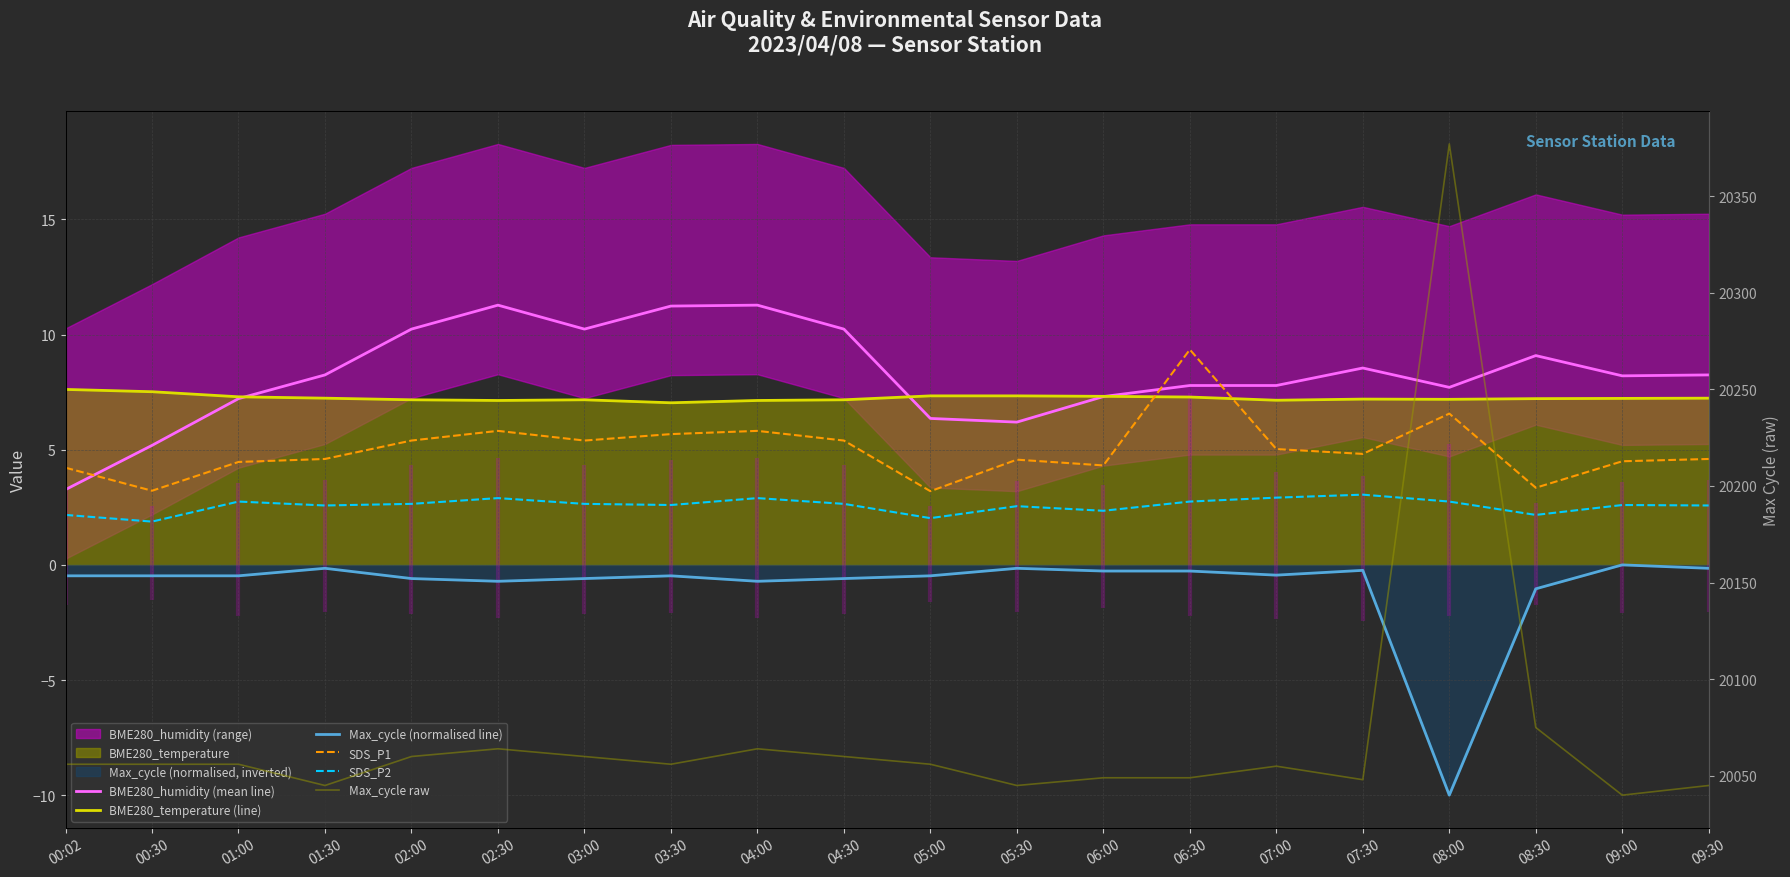

What is the label of the 2nd point from the right?

09:00